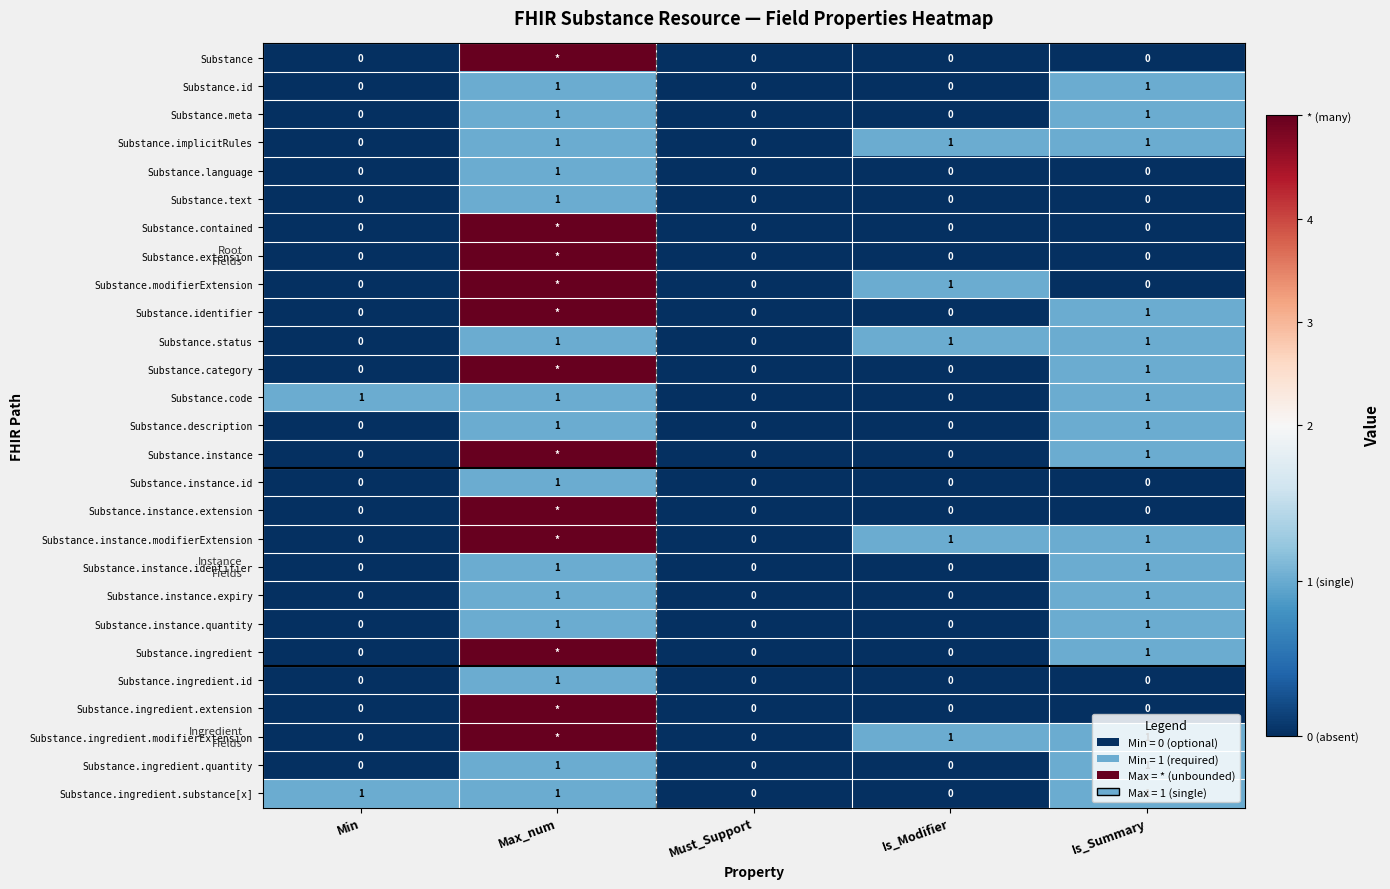

What is the sum of all Substance.status values?

3